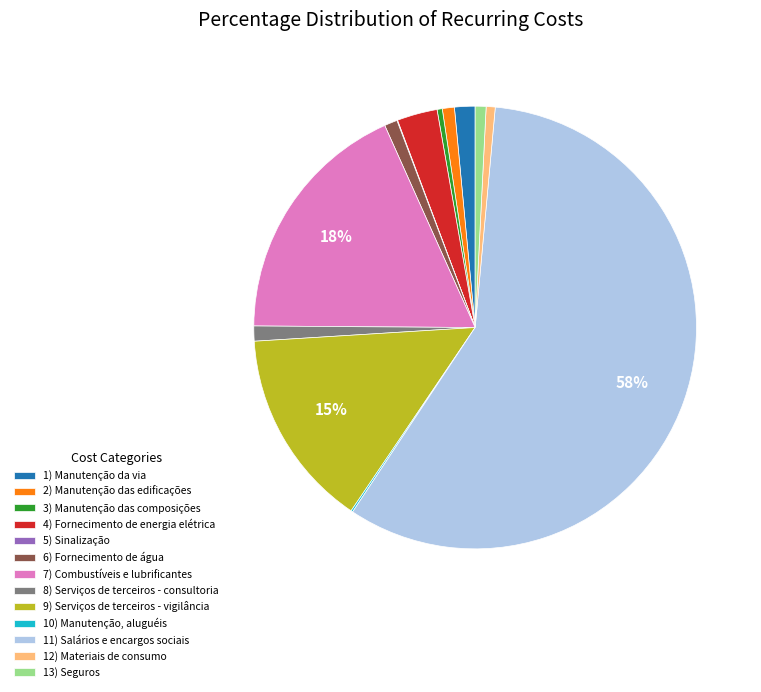

What is the majority slice?

11) Salários e encargos sociais